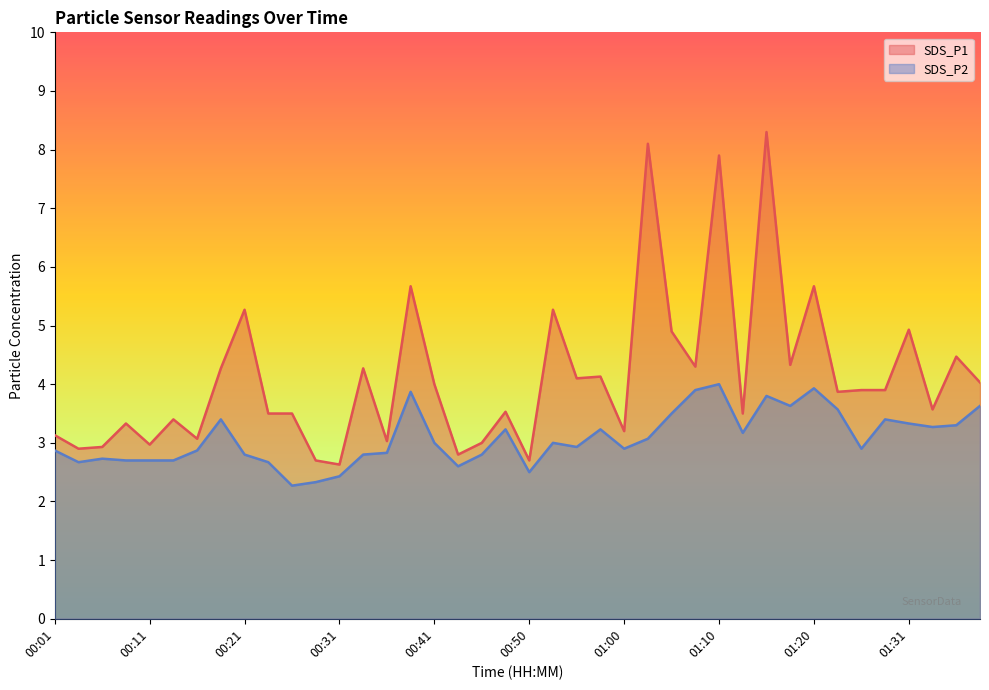

At which label does SDS_P2 reach its peak?

01:10